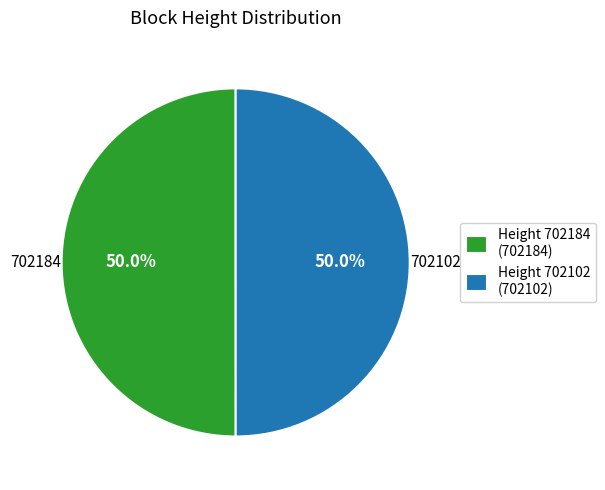

What is the ratio of the value at Height 702184 (702184) to the value at Height 702102 (702102)?

1.0